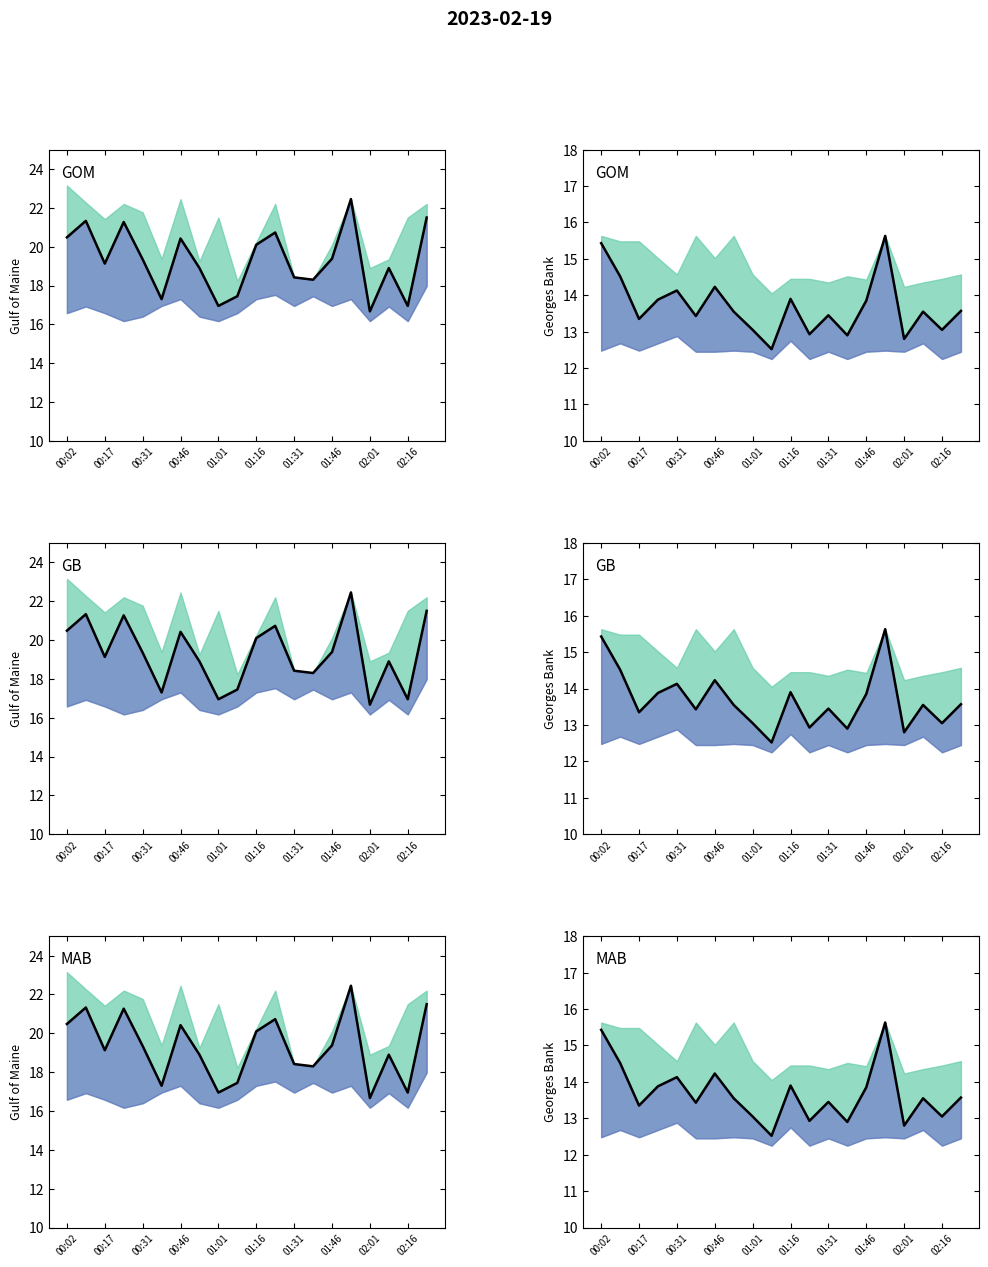

What is the label of the 6th point from the left?

01:16